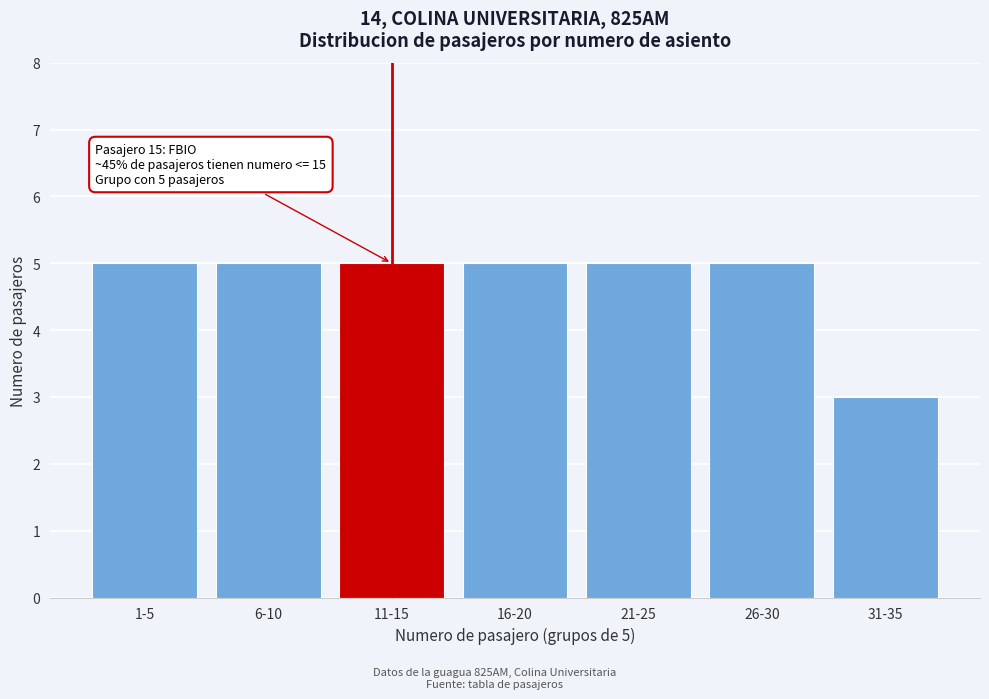

Reading left to right, list all the values displayed in this chart.

1-5=5	6-10=5	11-15=5	16-20=5	21-25=5	26-30=5	31-35=3